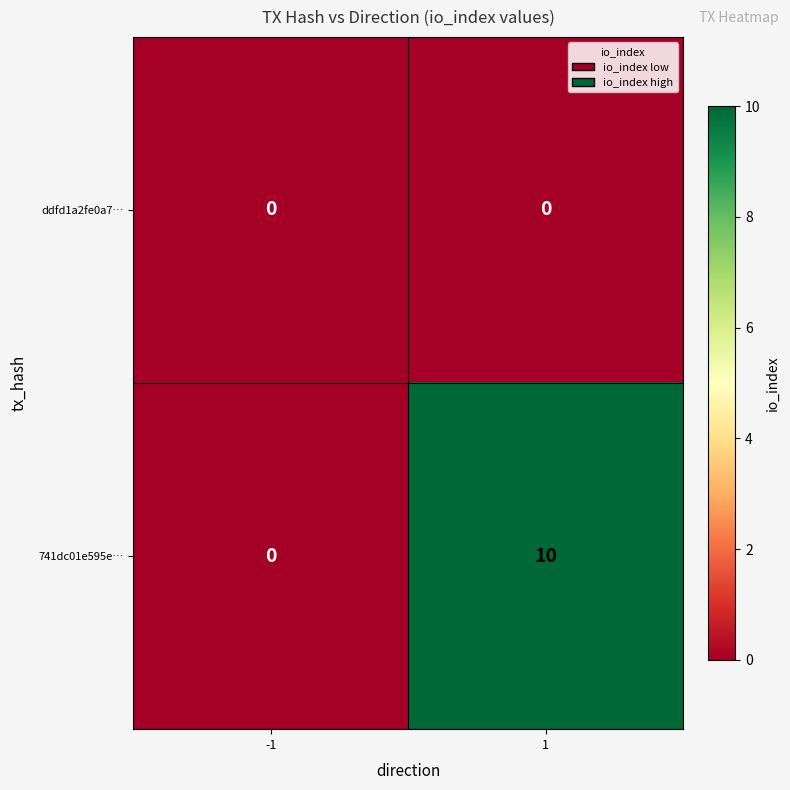

Which series has the largest total across all categories?

741dc01e595e…